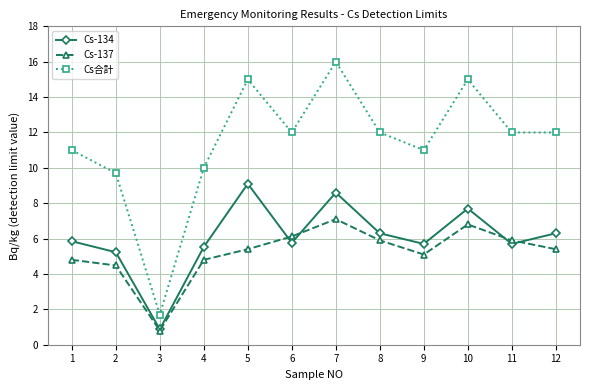

How many categories are shown in the chart?

12